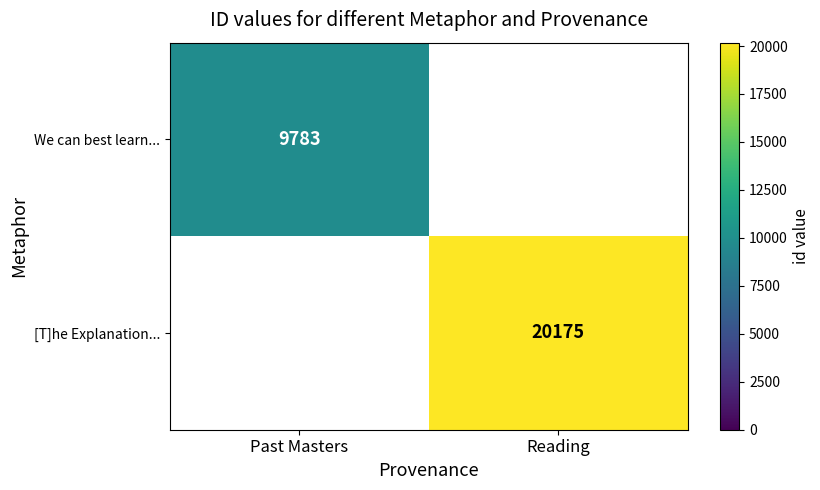

The We can best learn... series shows 9783 at Past Masters. True or false?

True